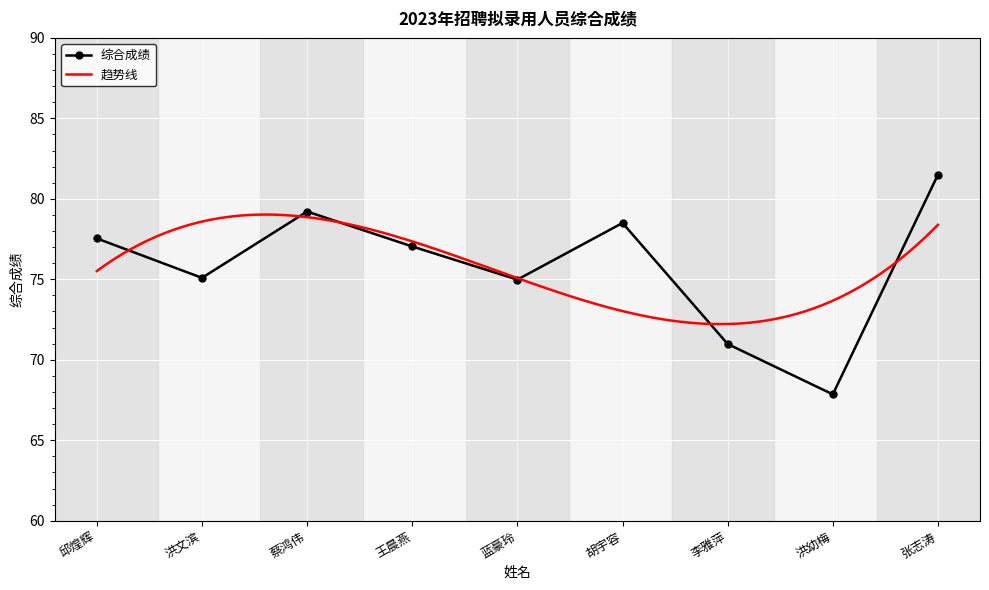

True or false: the data shows 88.4 at 洪幼梅.

False